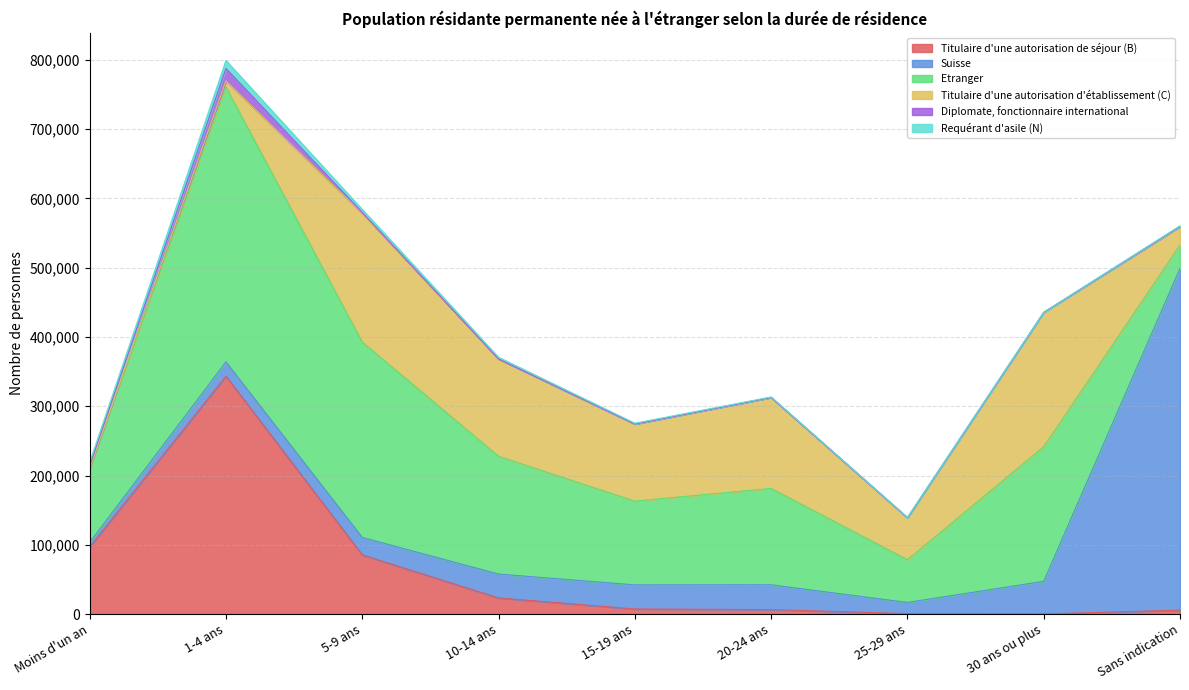

Between 10-14 ans and 25-29 ans, which series saw the biggest shift?

Etranger